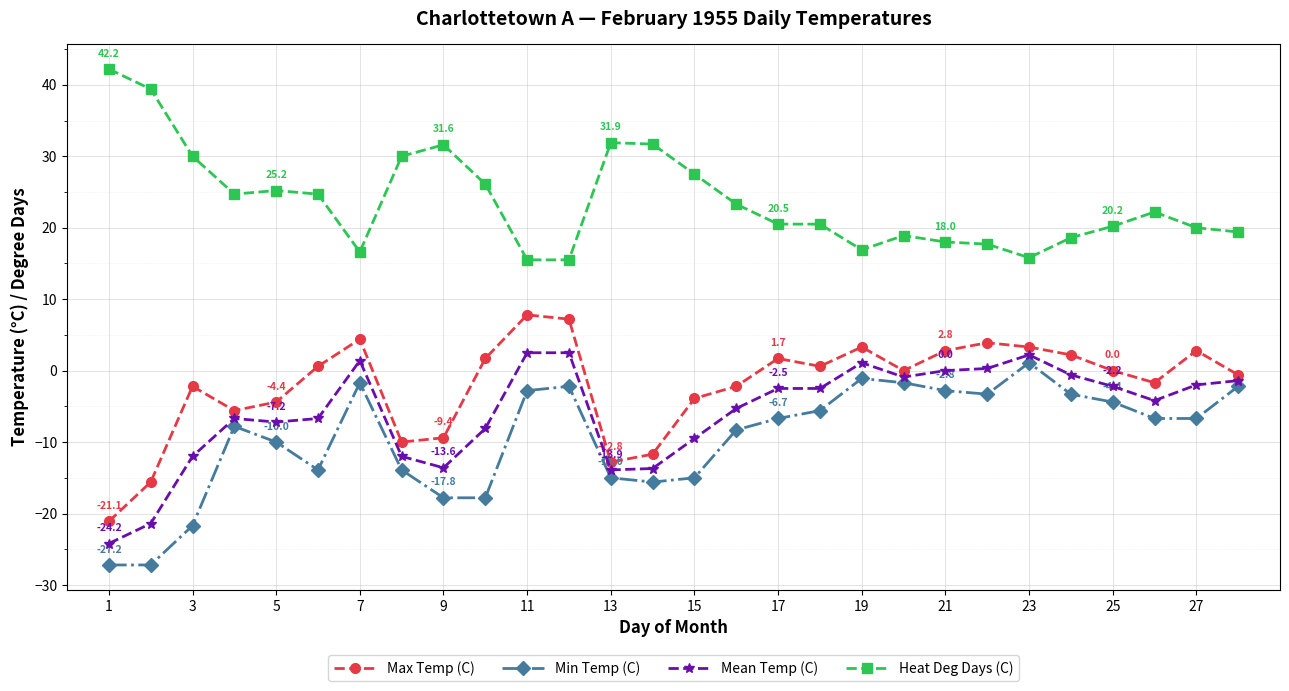

What is the lowest value of the Mean Temp (C) series?

-24.2